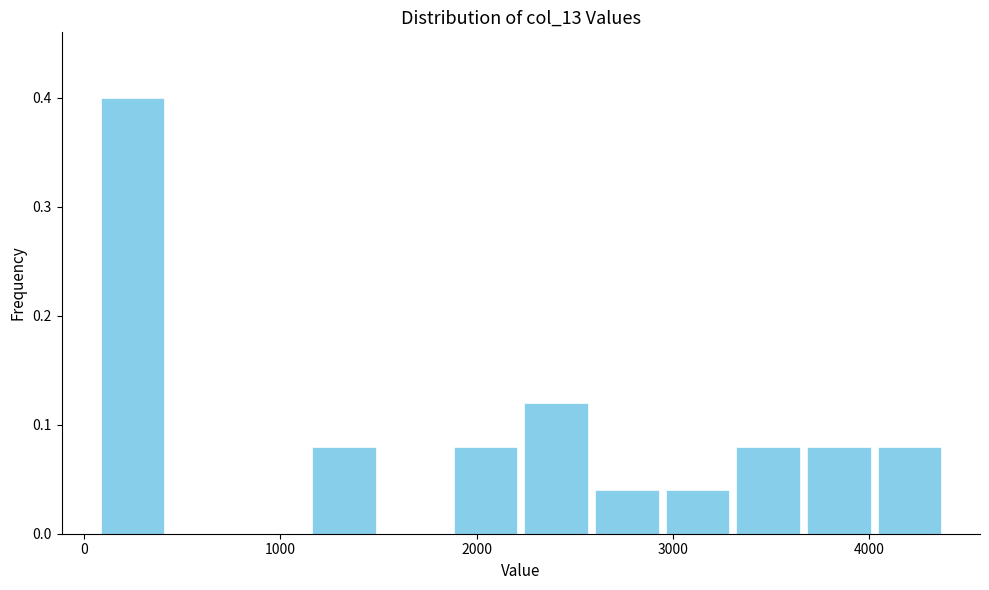

Read against the x-axis, roughly where is the centre of the tallest bar?

200